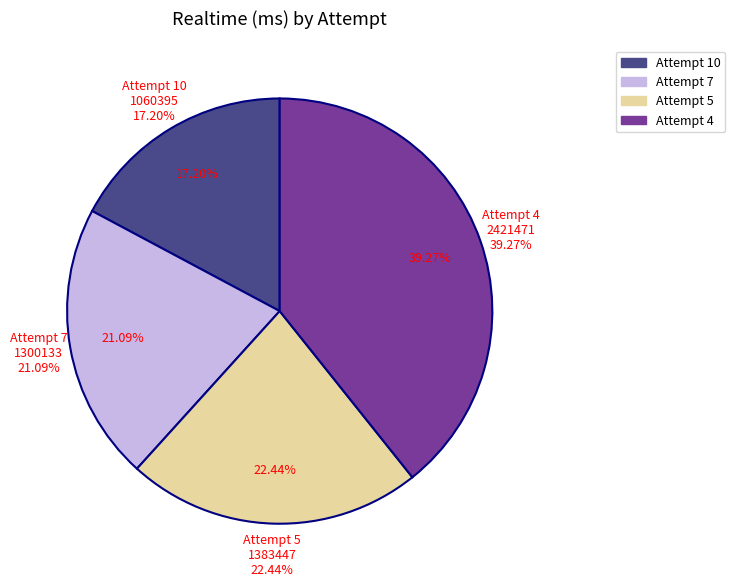

How many segments does this pie chart have?

4